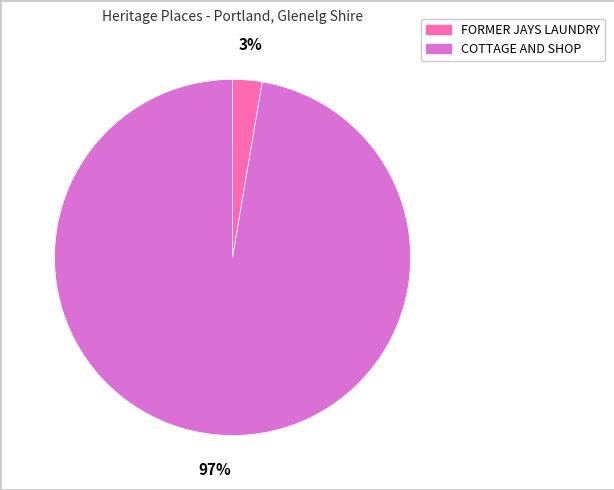

Does COTTAGE AND SHOP account for over 50% of the chart?

Yes